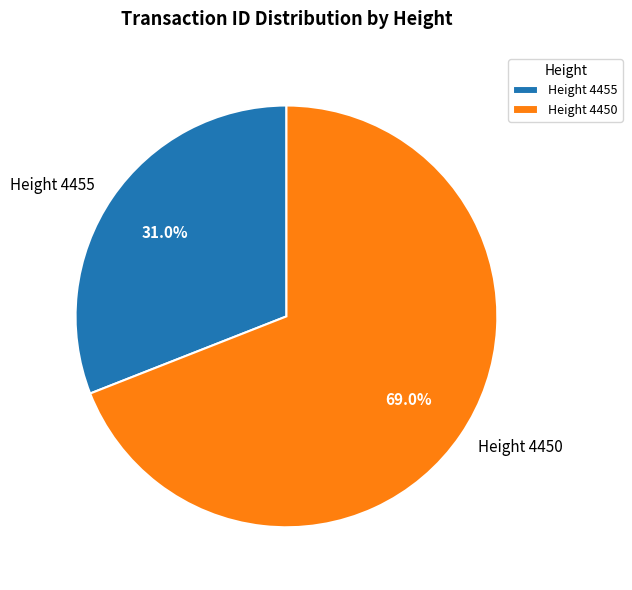

Is there any slice that represents more than half of the pie?

Yes